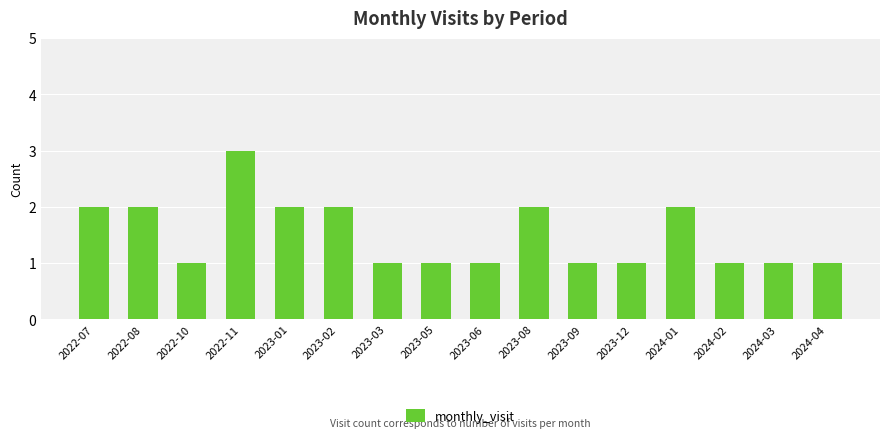

What is the difference between the maximum and minimum values?

2